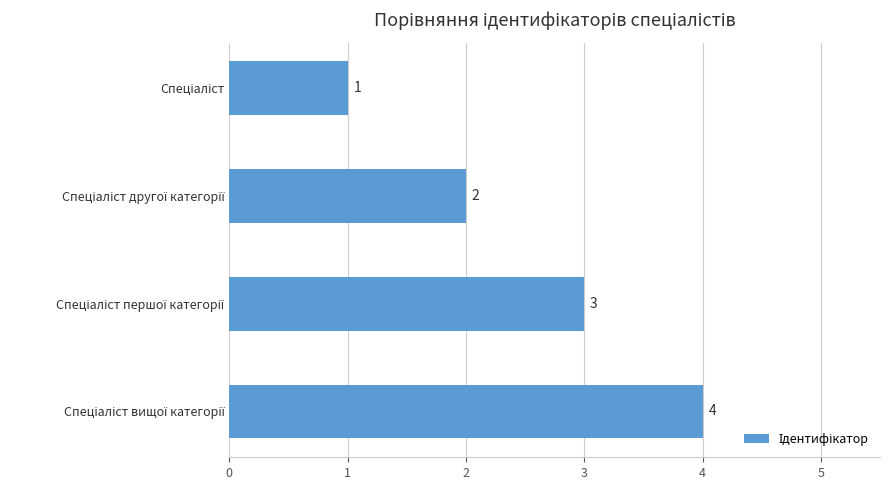

What is the value of the 1st bar from the top?

1